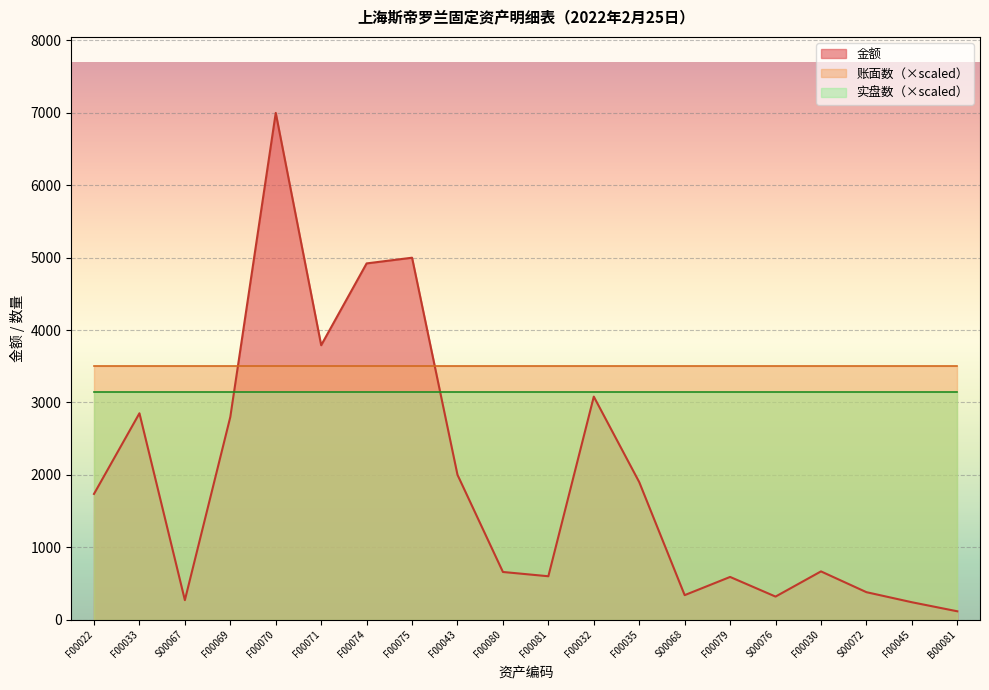

Which series has the largest total across all categories?

账面数（×scaled）